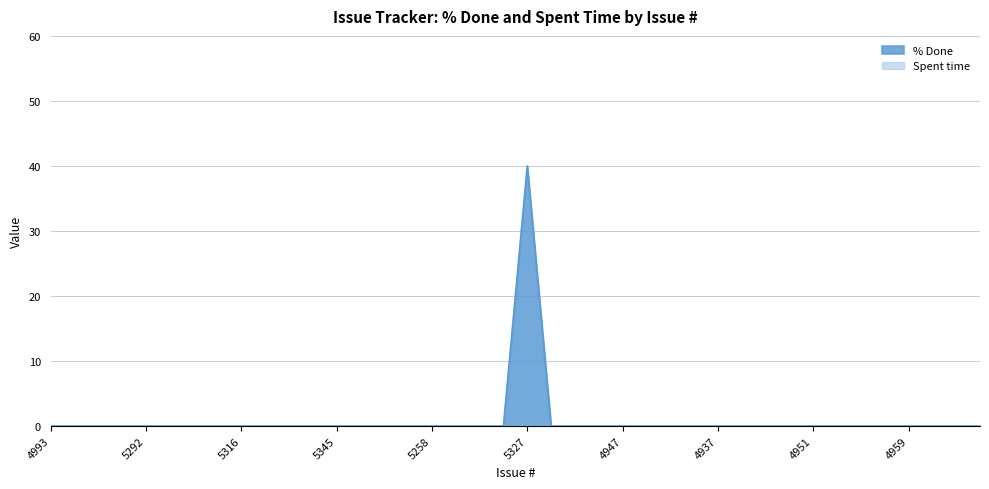

What is the maximum value shown in the chart?

40